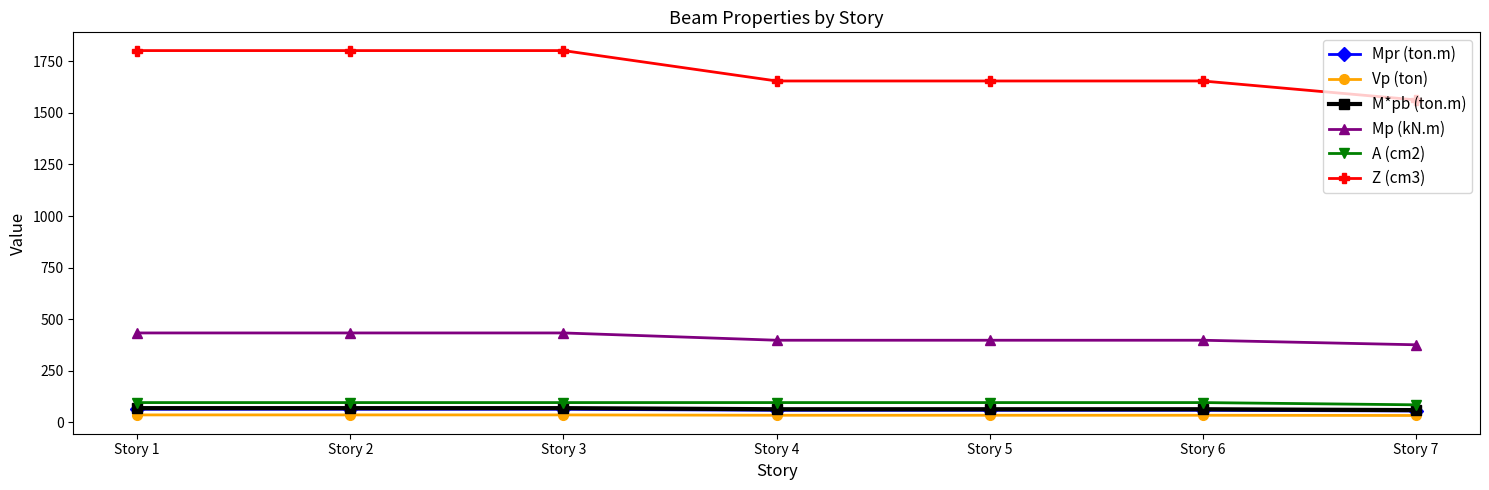

At which label does Mp (kN.m) first exceed 397?

Story 1